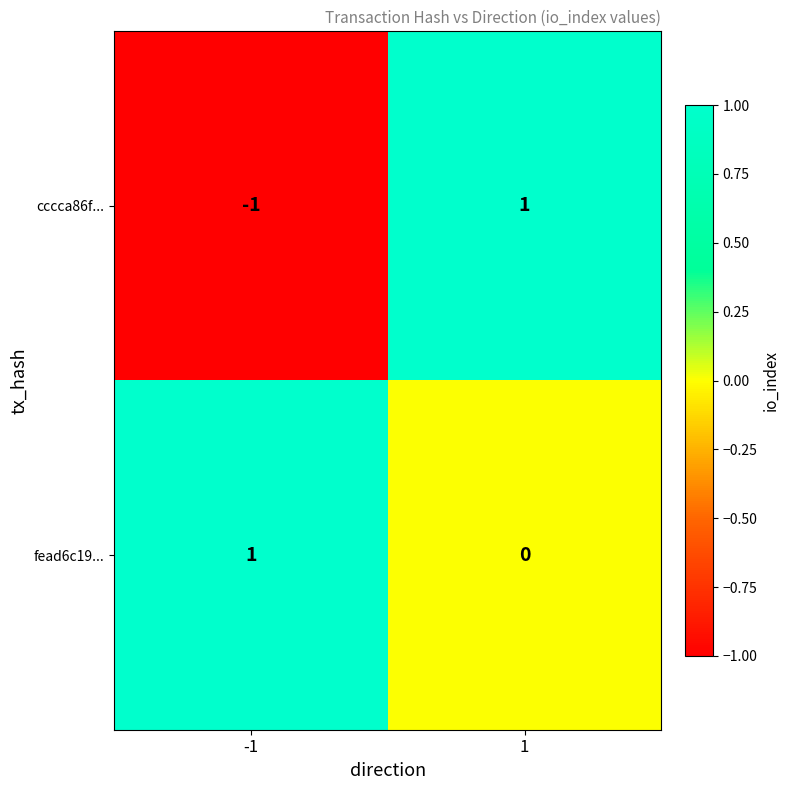

The cccca86f... series shows -1 at -1. True or false?

True